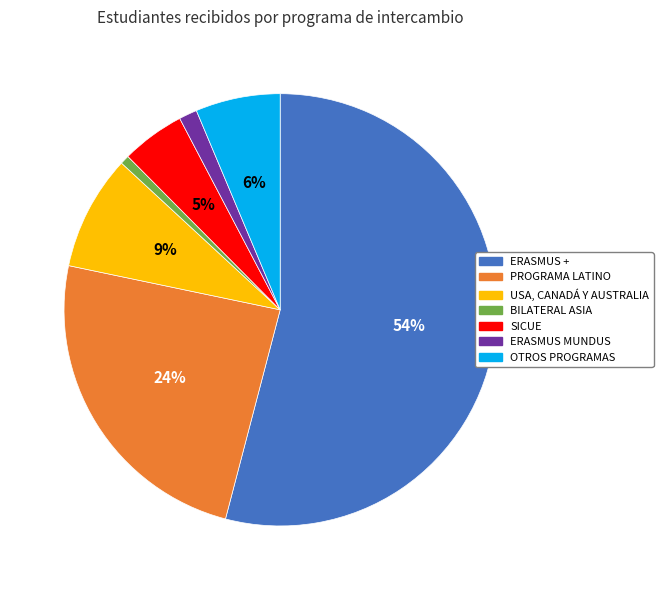

Does ERASMUS + represent more than half of the total?

Yes